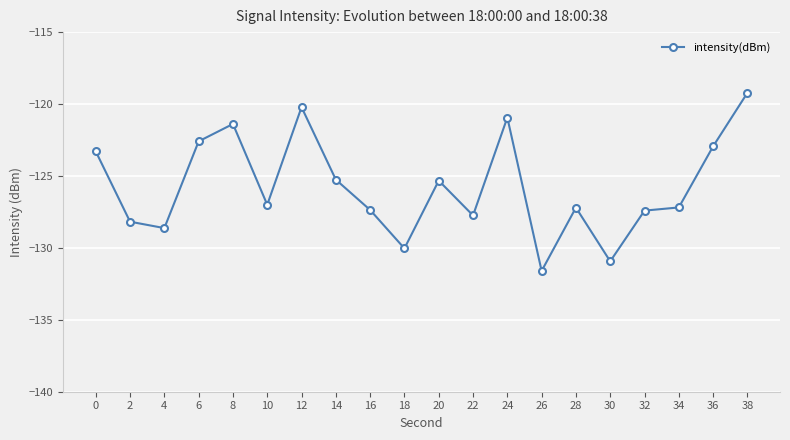

What is the sum of the values at 0 and 26?

-254.9